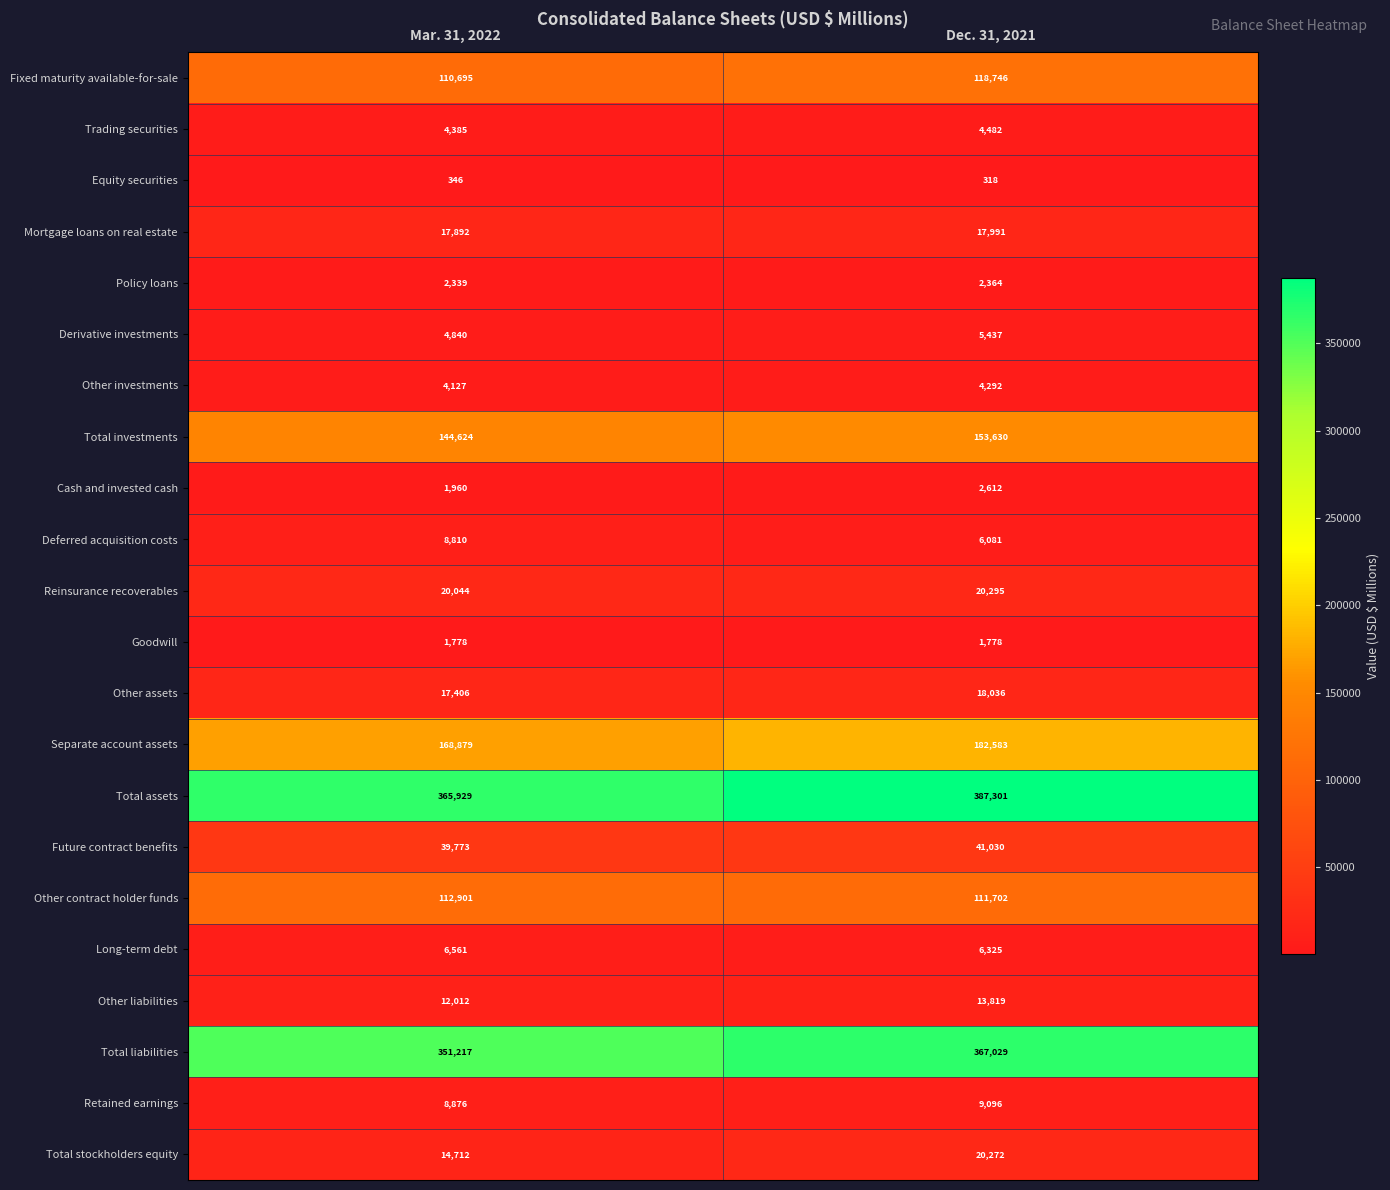

What is the sum of all Deferred acquisition costs values?

14891